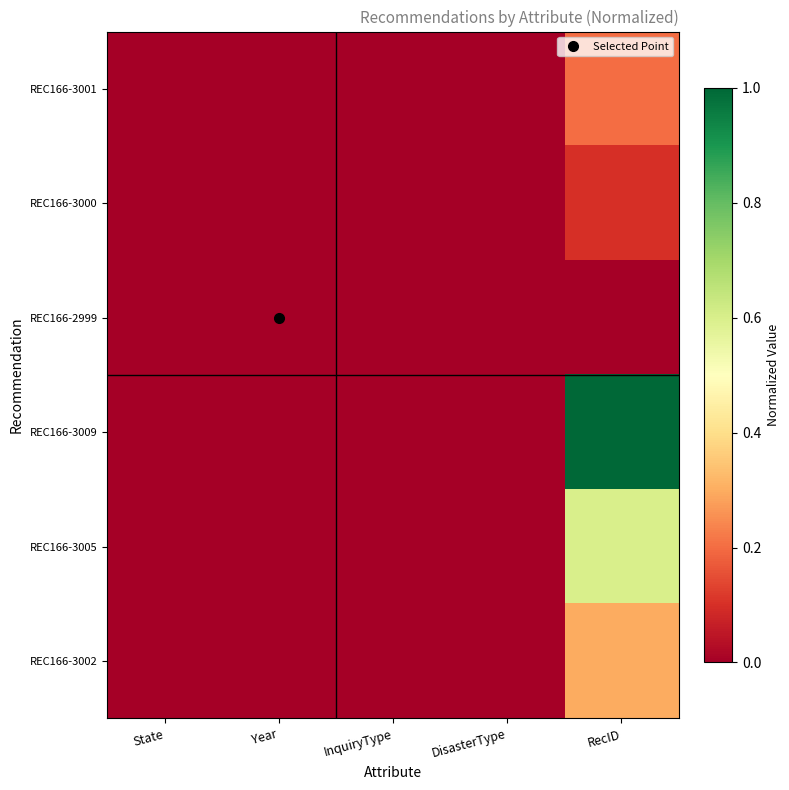

Reading left to right, extract all data points from this chart.

REC166-3001: State=0.0	Year=0.0	InquiryType=0.0	DisasterType=0.0	RecID=0.2
REC166-3000: State=0.0	Year=0.0	InquiryType=0.0	DisasterType=0.0	RecID=0.1
REC166-2999: State=0.0	Year=0.0	InquiryType=0.0	DisasterType=0.0	RecID=0.0
REC166-3009: State=0.0	Year=0.0	InquiryType=0.0	DisasterType=0.0	RecID=1.0
REC166-3005: State=0.0	Year=0.0	InquiryType=0.0	DisasterType=0.0	RecID=0.6
REC166-3002: State=0.0	Year=0.0	InquiryType=0.0	DisasterType=0.0	RecID=0.3